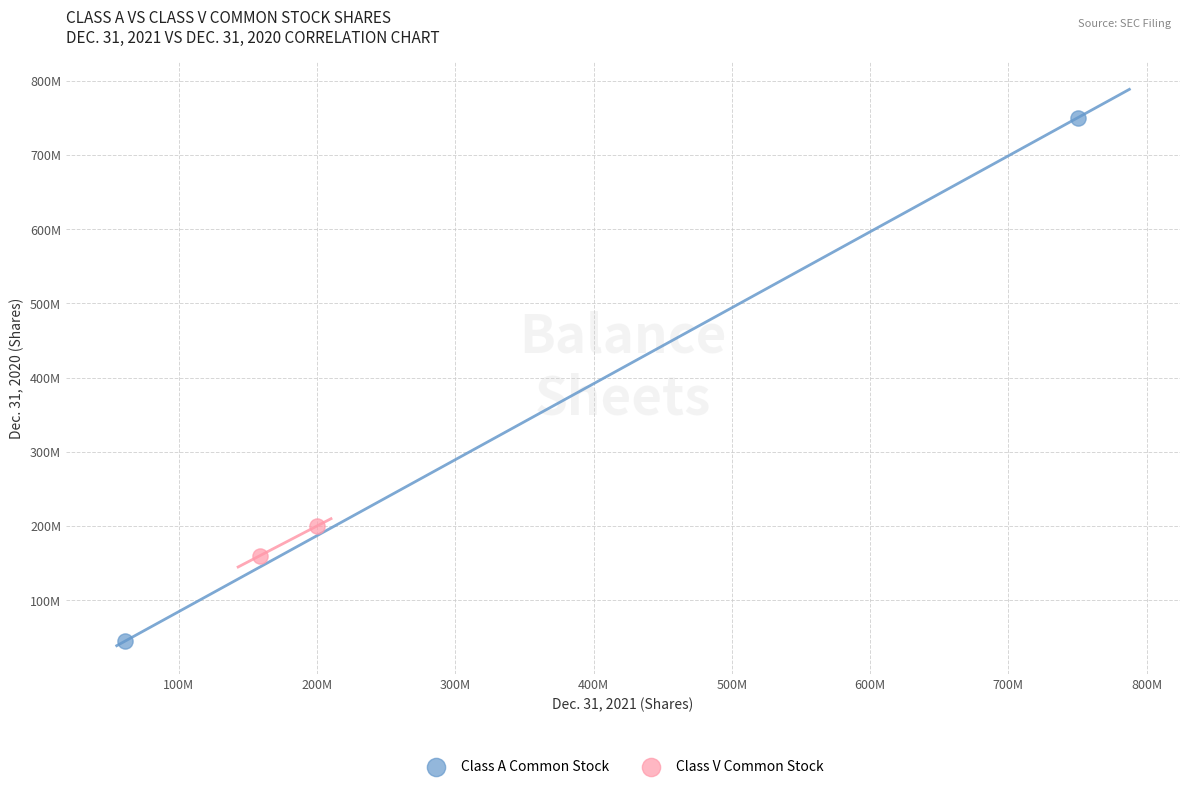

Which series contains the lowest Y value?

Class A Common Stock